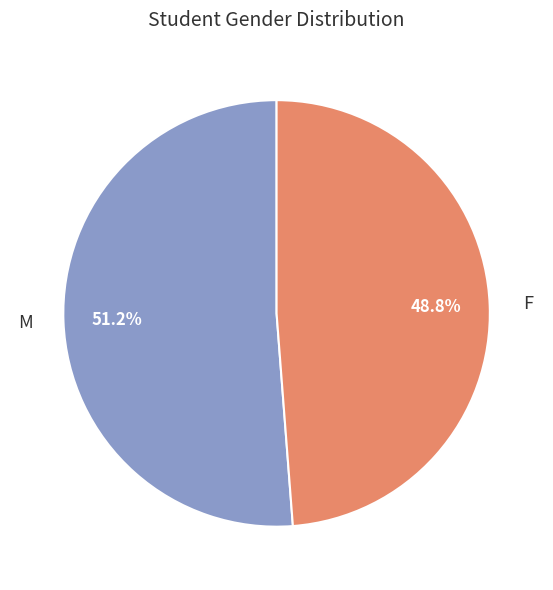

To the nearest percent, what is the difference between the largest and smallest slice percentages?

2%